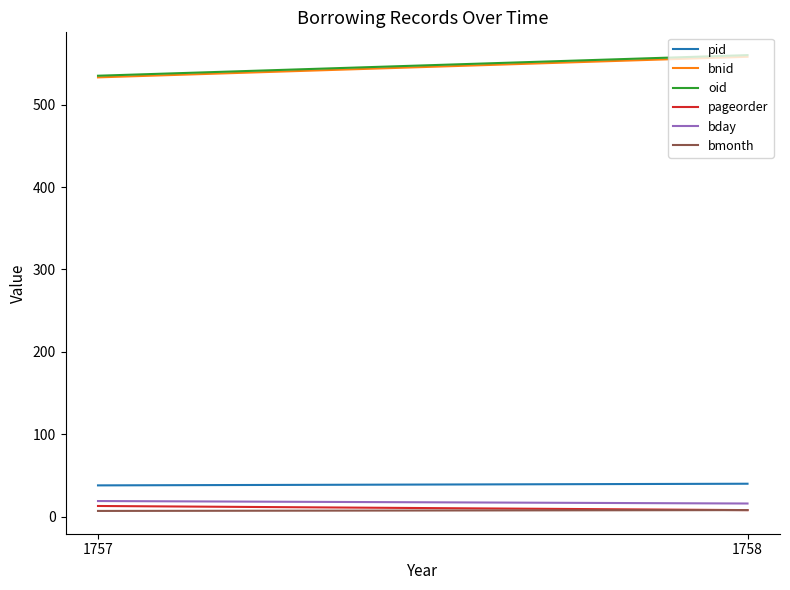

What is the difference between the maximum and minimum values in the pid series?

2